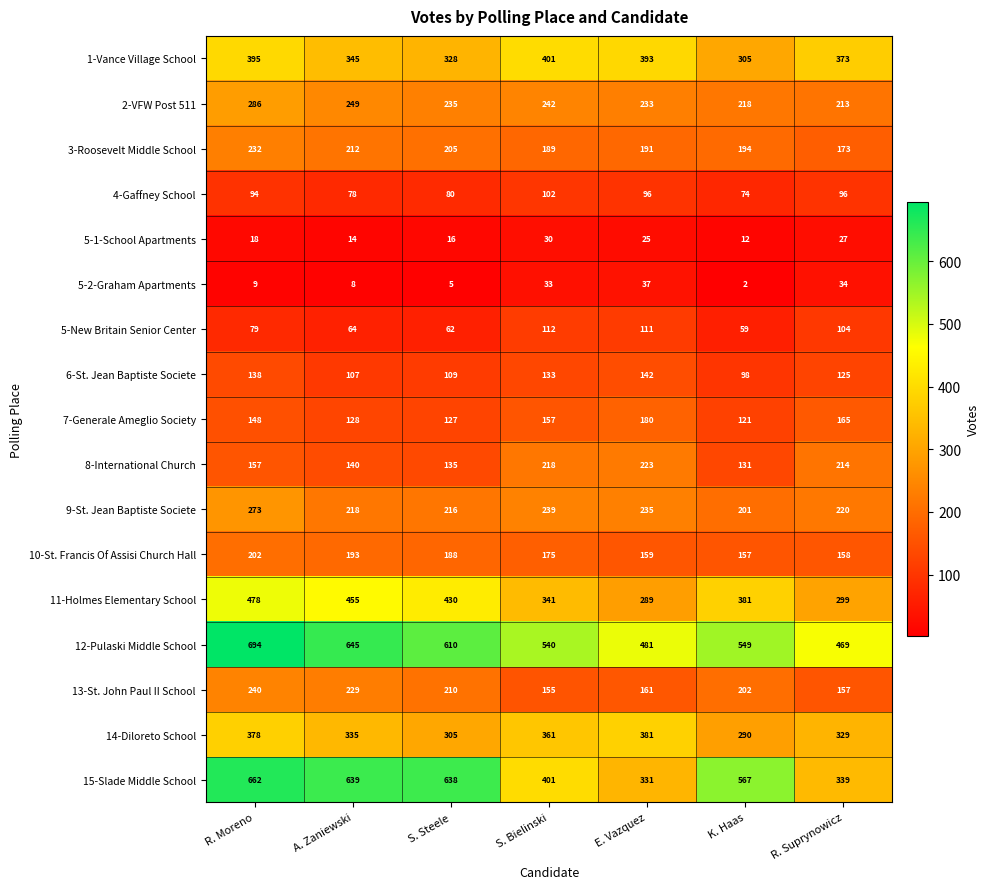

What is the sum of all 3-Roosevelt Middle School values?

1396